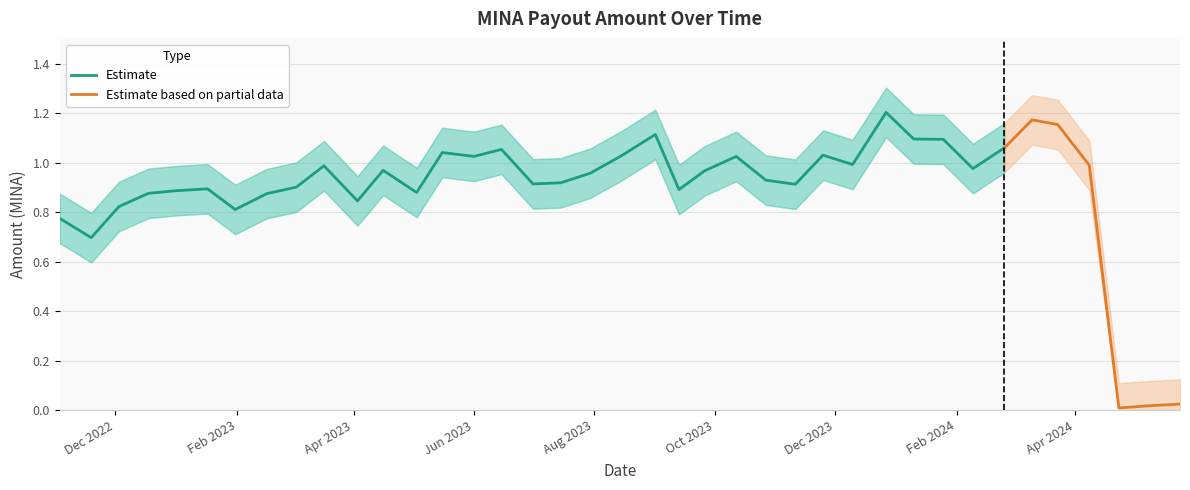

What is the difference between the highest and lowest values at 2023-06-15?

0.2